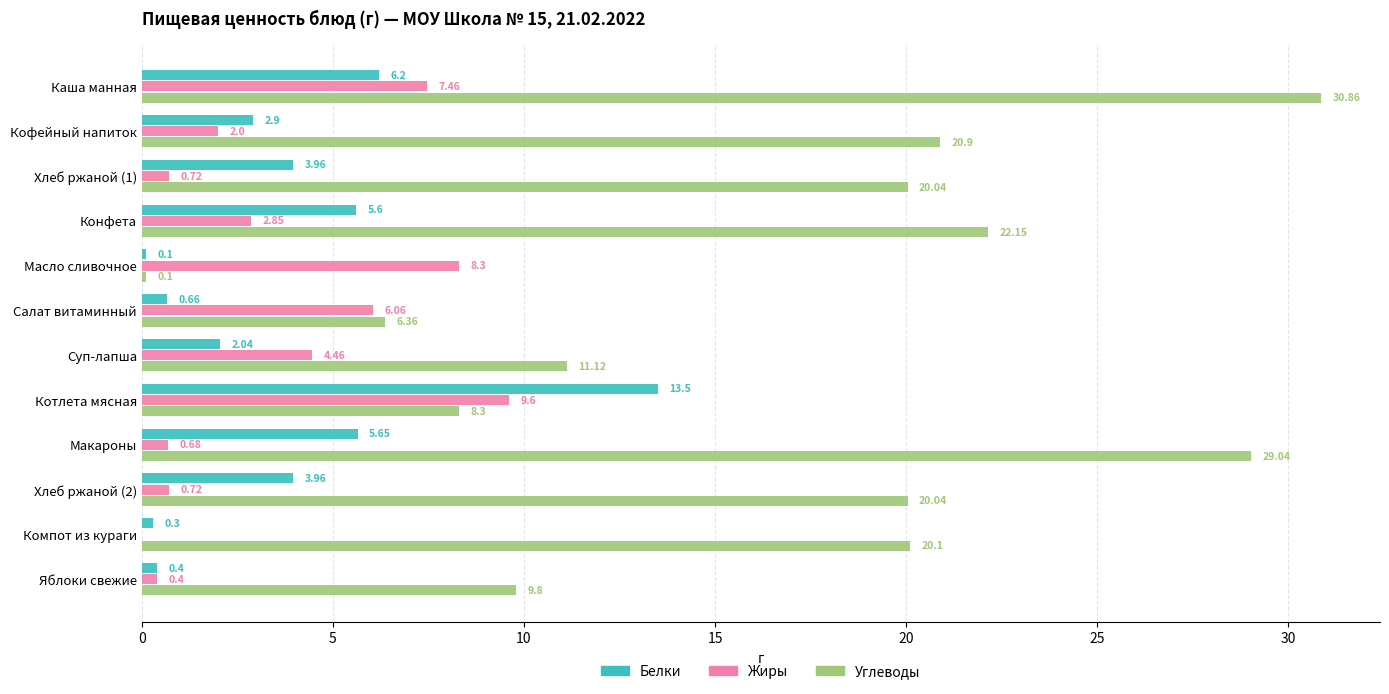

What is the sum of all Белки values?

45.3